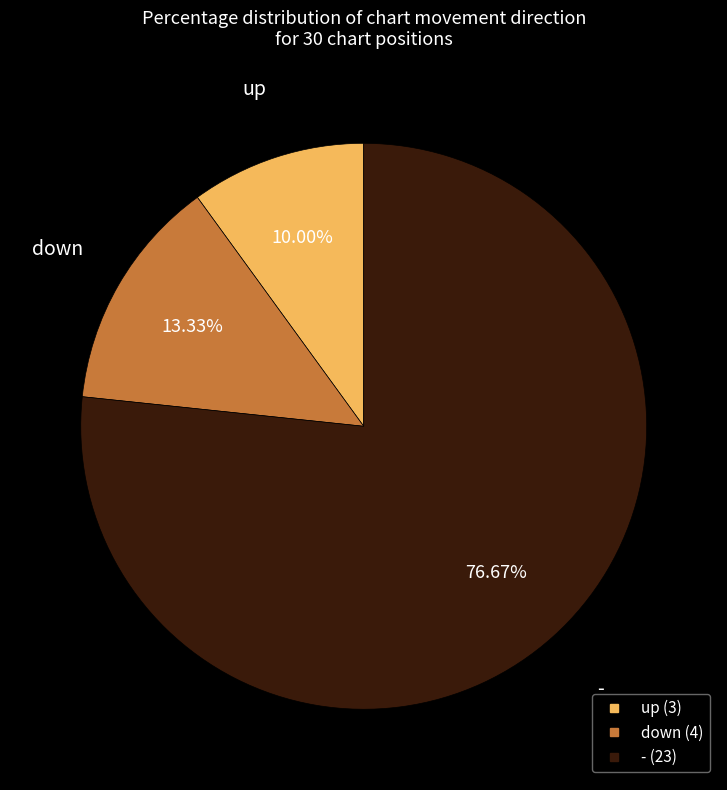

Which has a higher value, down or -?

-